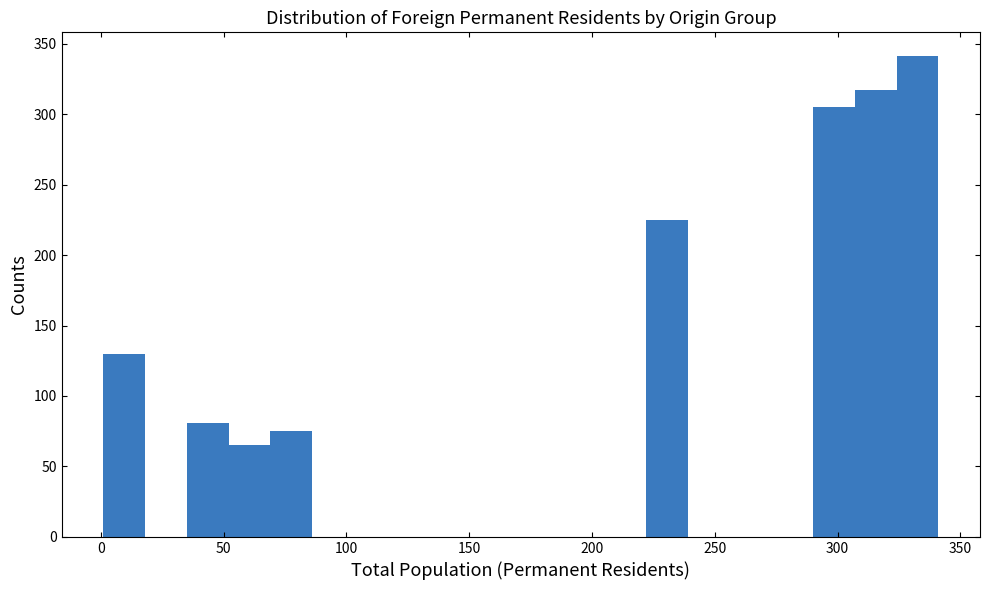

Read against the x-axis, roughly where is the centre of the tallest bar?

335